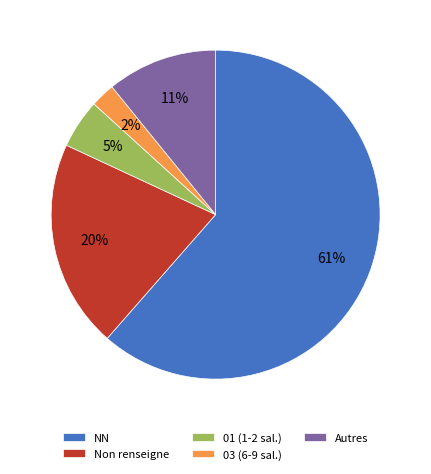

What percentage is the Autres slice, to the nearest percent?

11%